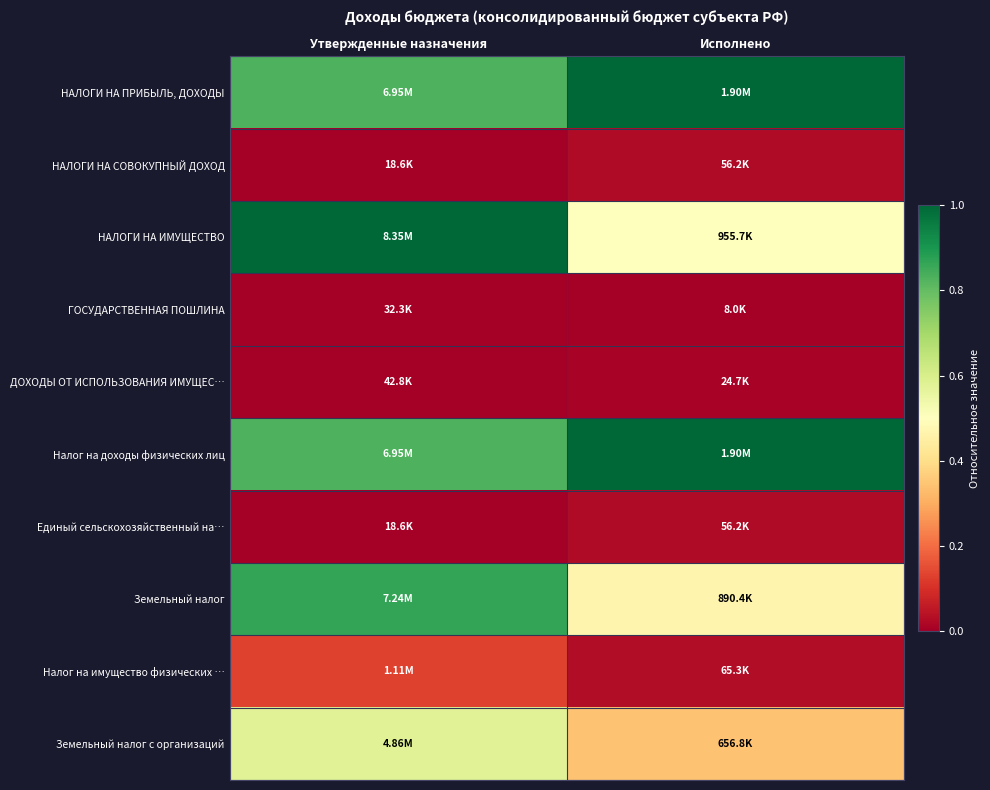

Which series has the largest range (max minus min)?

НАЛОГИ НА ИМУЩЕСТВО